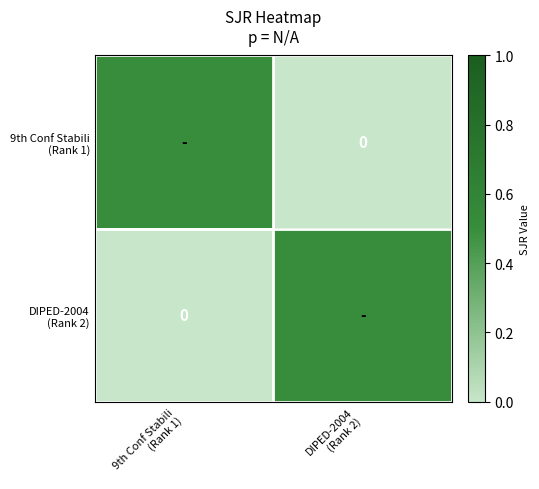

The value of 9th Conf Stabili (Rank 1) at 9th Conf Stabili (Rank 1) is 0.8. True or false?

False